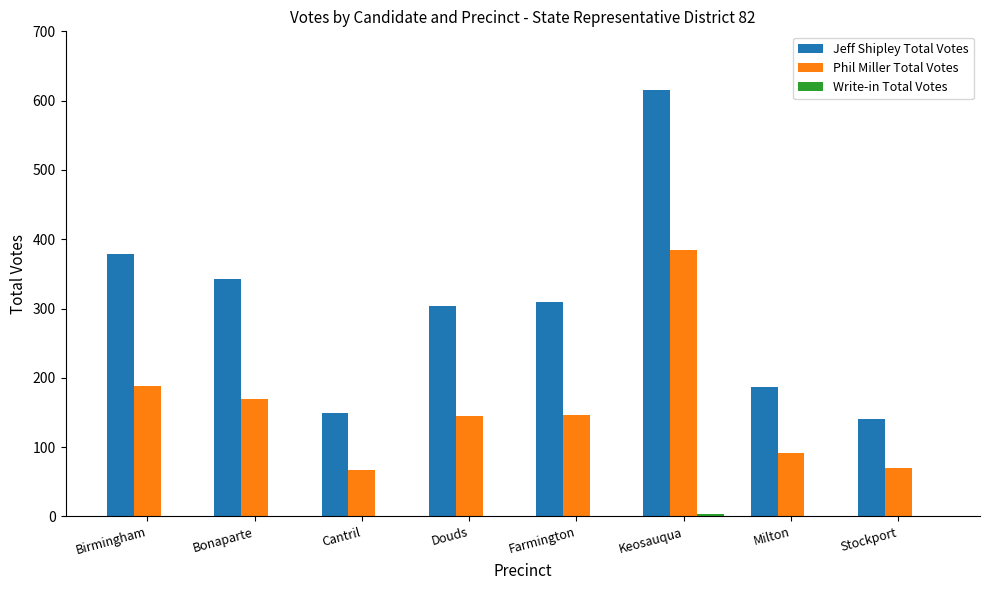

True or false: Phil Miller Total Votes has a value of 33 at Cantril.

False